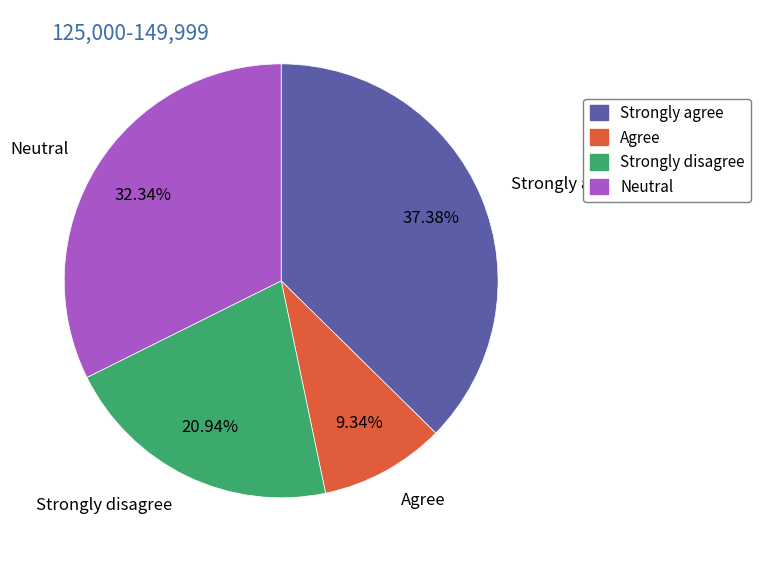

Which category has the smallest portion of the pie?

Agree